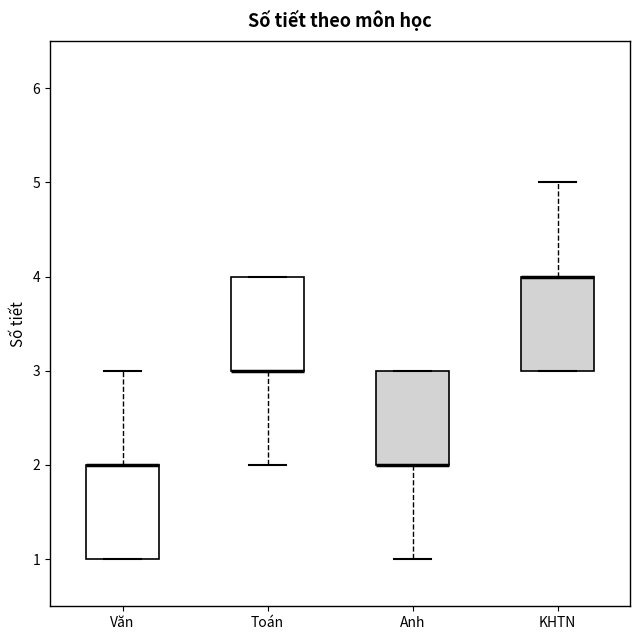

Reading left to right, read every box against the y-axis: the position of its median line, the range the box covers, and the ends of its whiskers. The values are not printed on the chart, so give them approximately, as read against the axis.

Văn: median 2 (drawn on the box's upper edge), box 1 to 2, whiskers 1 to 3
Toán: median 3 (drawn on the box's lower edge), box 3 to 4, whiskers 2 to 4
Anh: median 2 (drawn on the box's lower edge), box 2 to 3, whiskers 1 to 3
KHTN: median 4 (drawn on the box's upper edge), box 3 to 4, whiskers 3 to 5